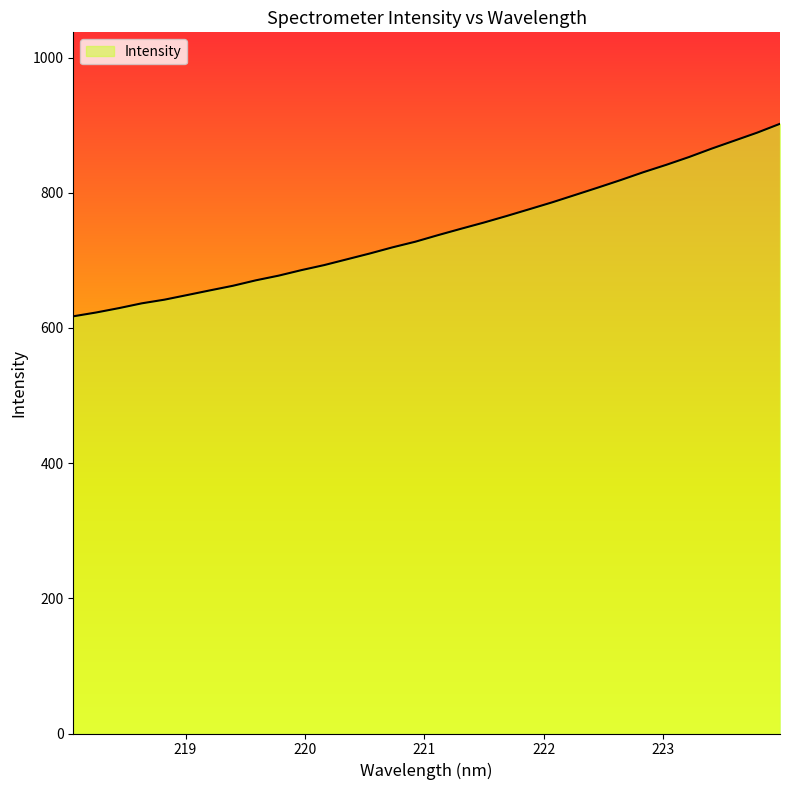

What is the minimum value shown in the chart?

617.3